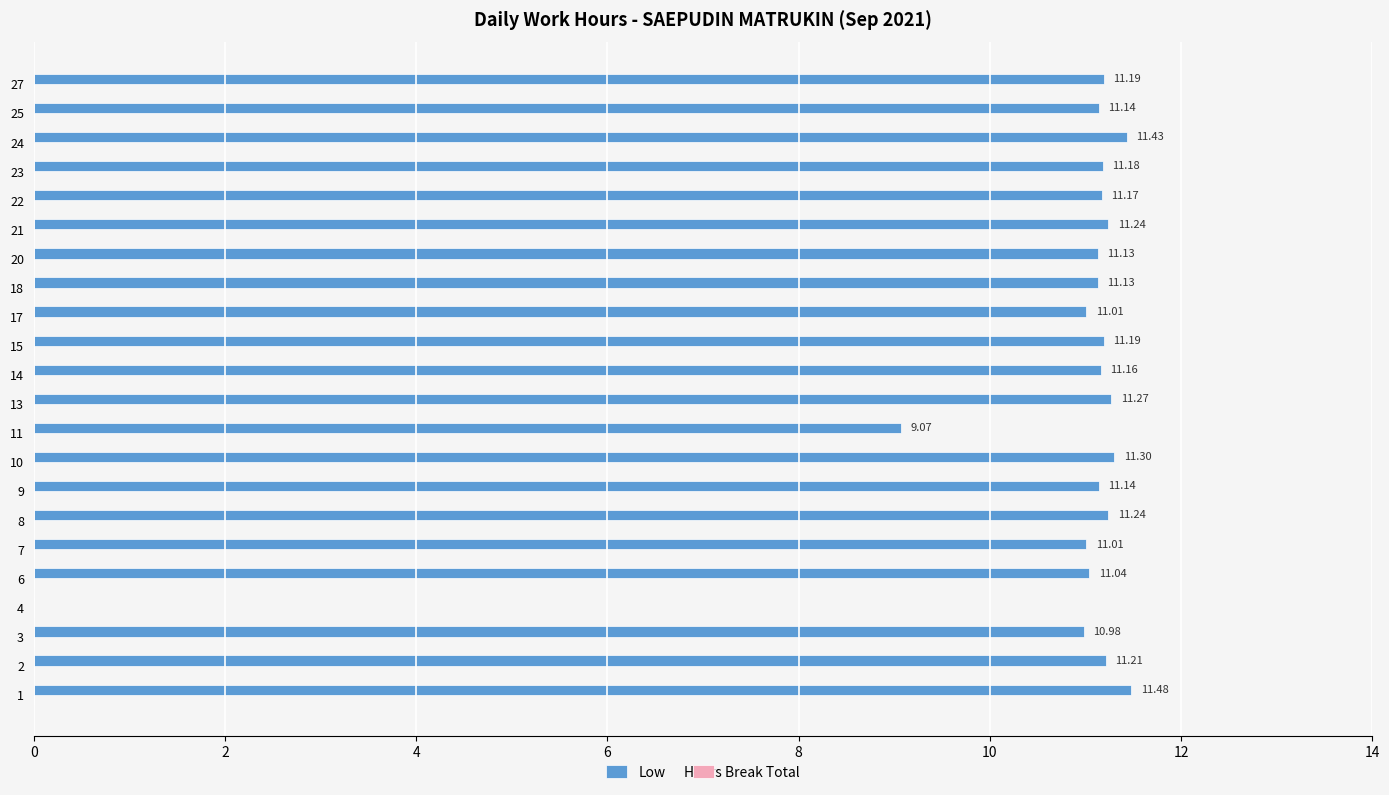

What is the sum of all values?

232.7